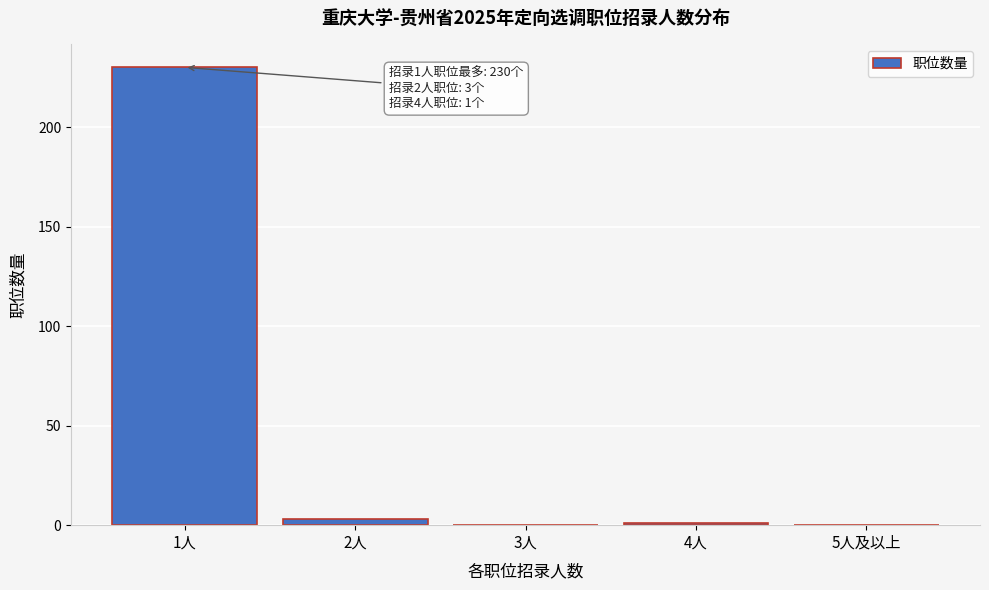

Reading left to right, transcribe all the data shown in this chart.

1人=230	2人=3	3人=0	4人=1	5人及以上=0